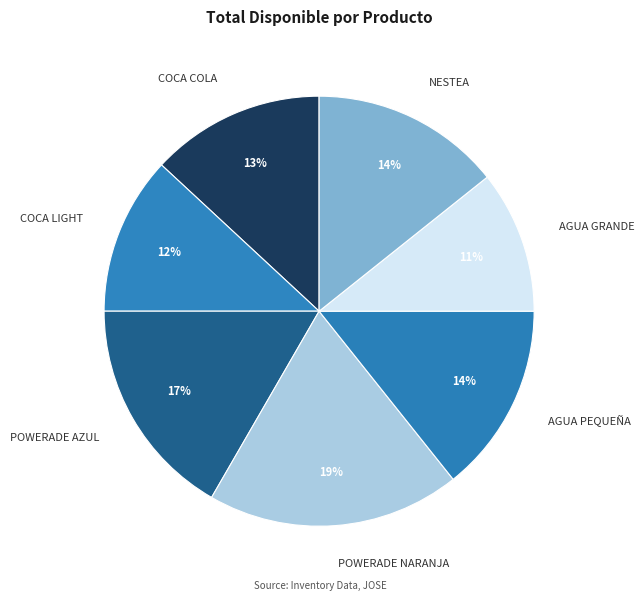

The AGUA GRANDE slice represents 1% of the pie. True or false?

False